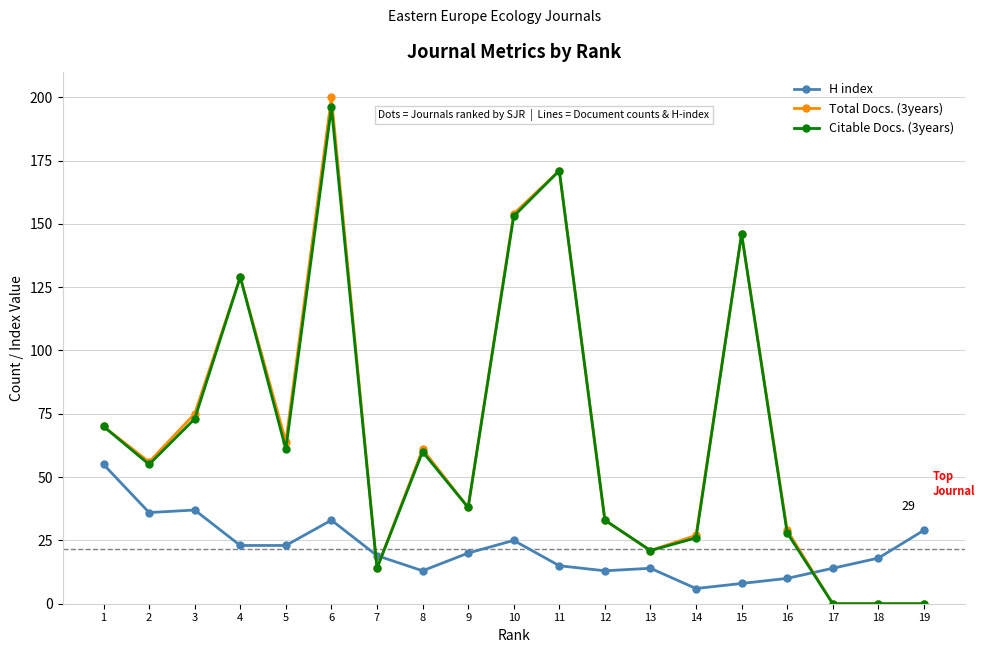

At which label is H index closest to 30?

19